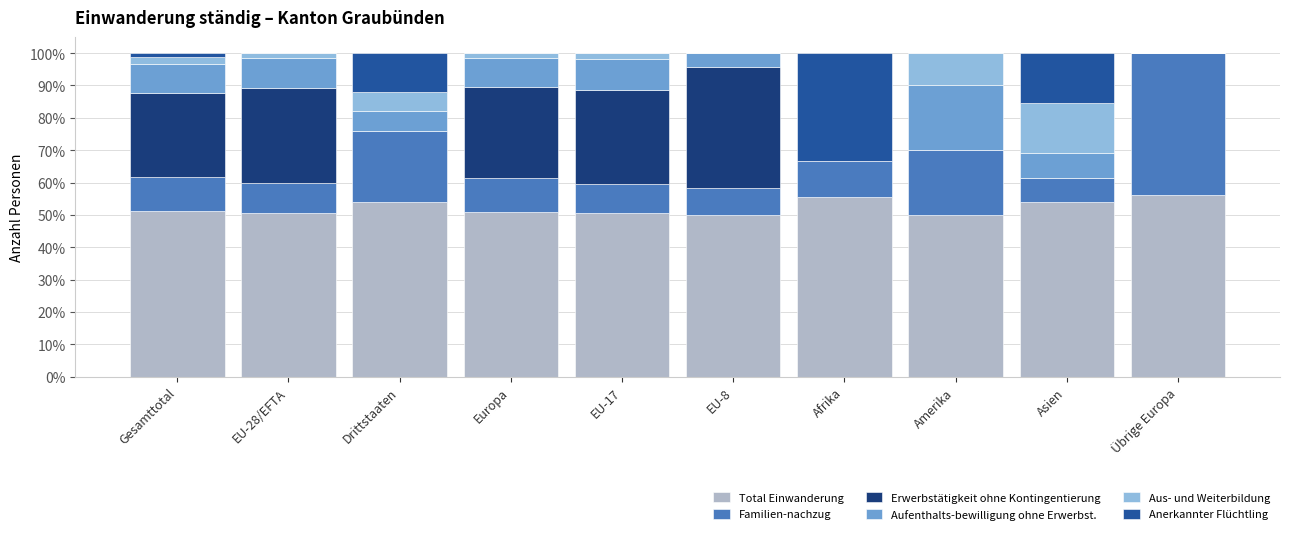

True or false: Total Einwanderung has a value of 56.2 at Übrige Europa.

True